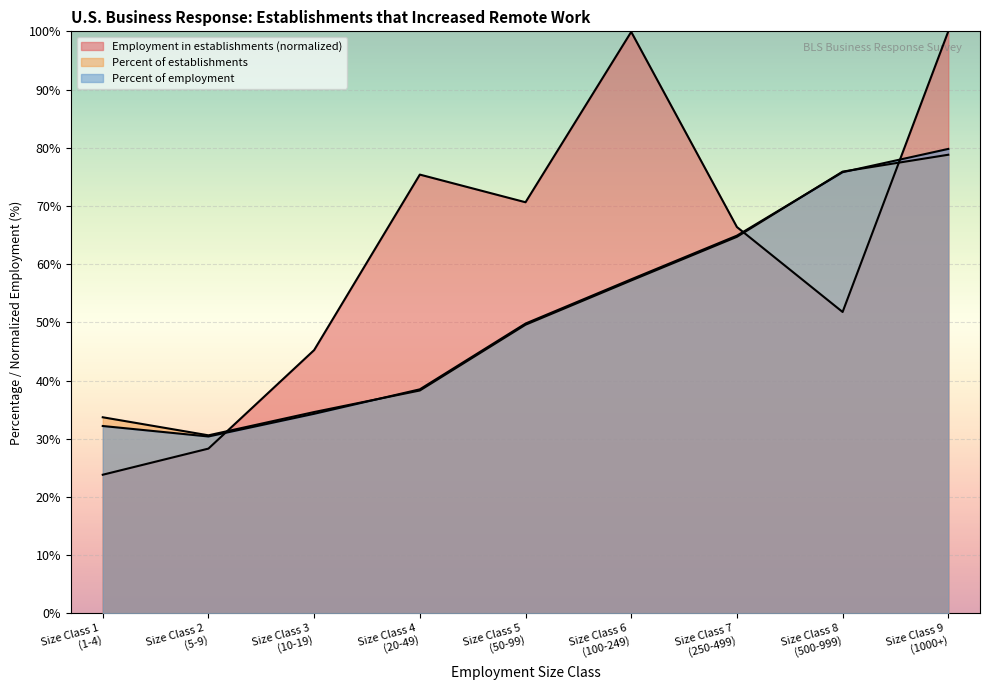

What is the average value of the Percent of establishments series?

51.5